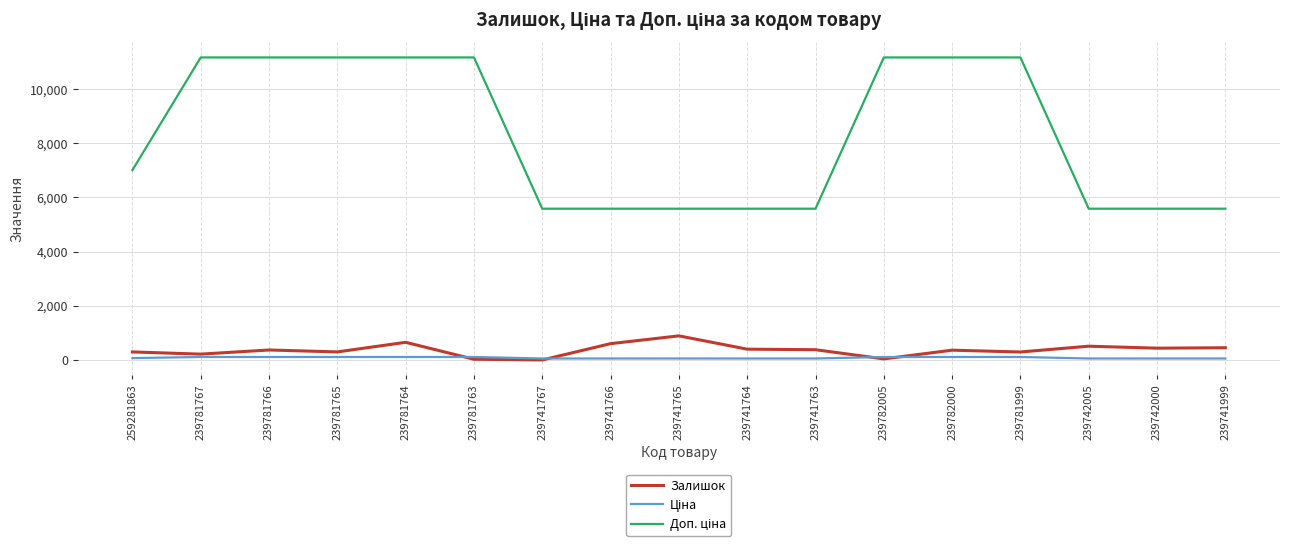

What is the highest value of the Залишок series?

891.0